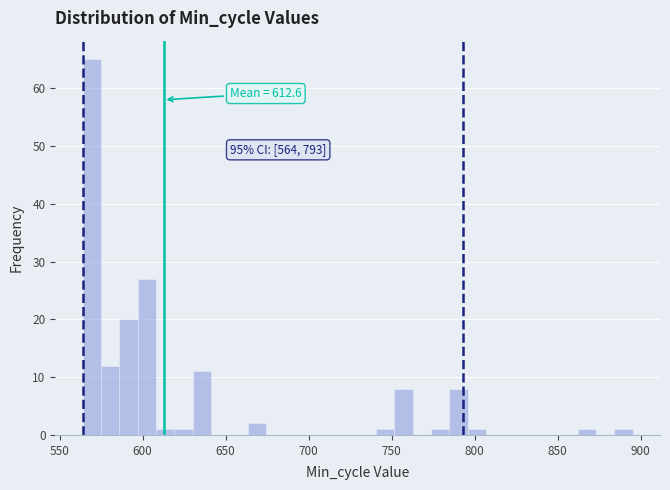

Read against the x-axis, roughly where is the centre of the tallest bar?

570